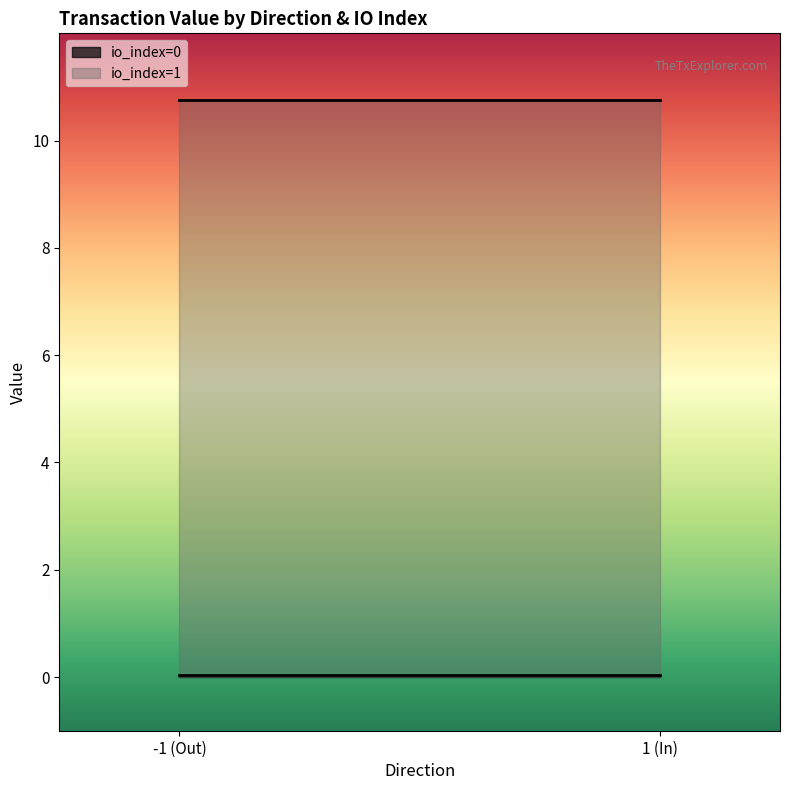

What is the greatest value displayed?

10.8